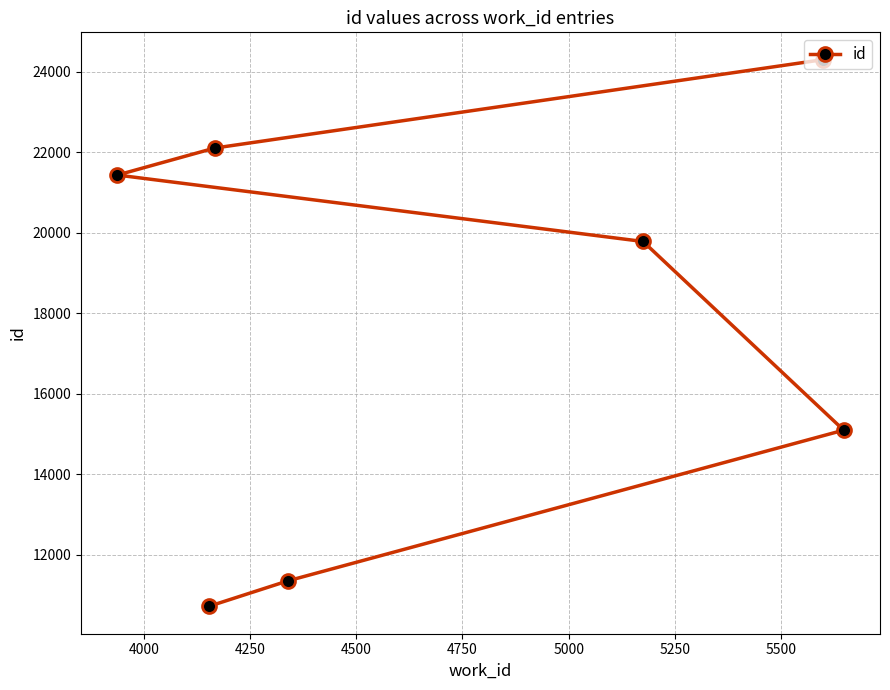

What is the difference between the second highest and minimum values?

11396